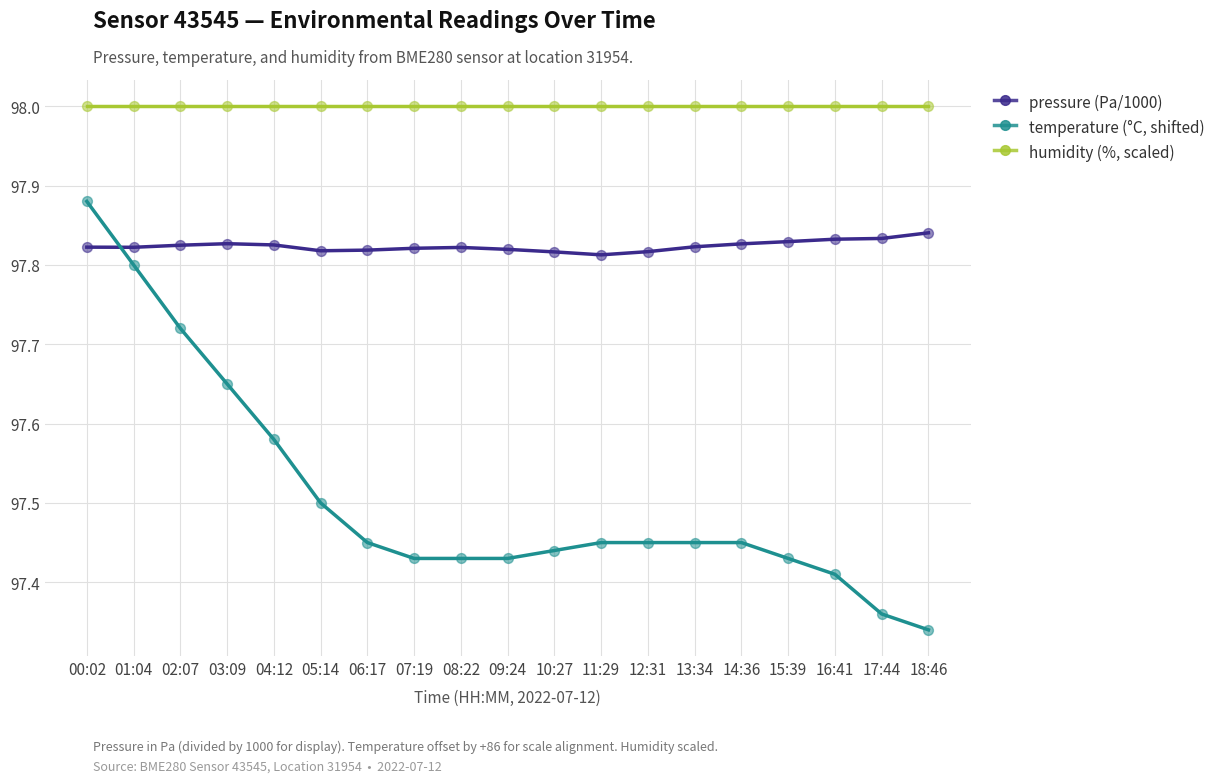

What is the spread (max minus min) of values at 17:44?

0.6